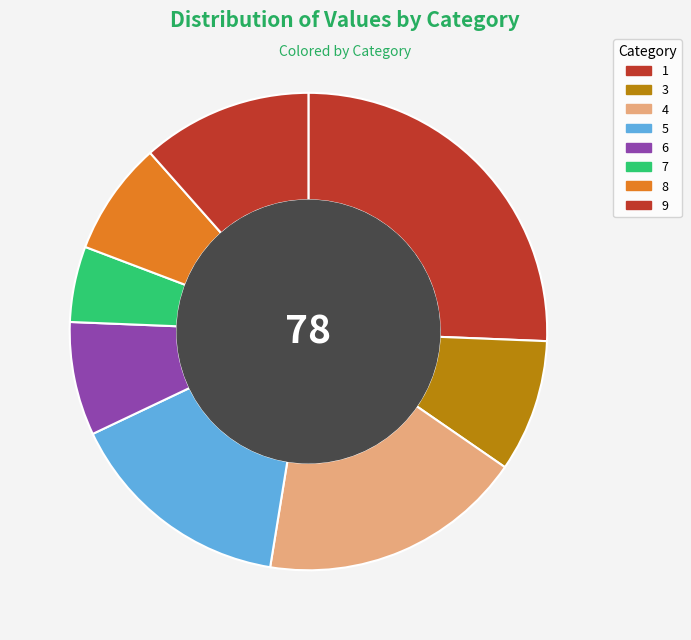

Does 3 represent more than half of the total?

No